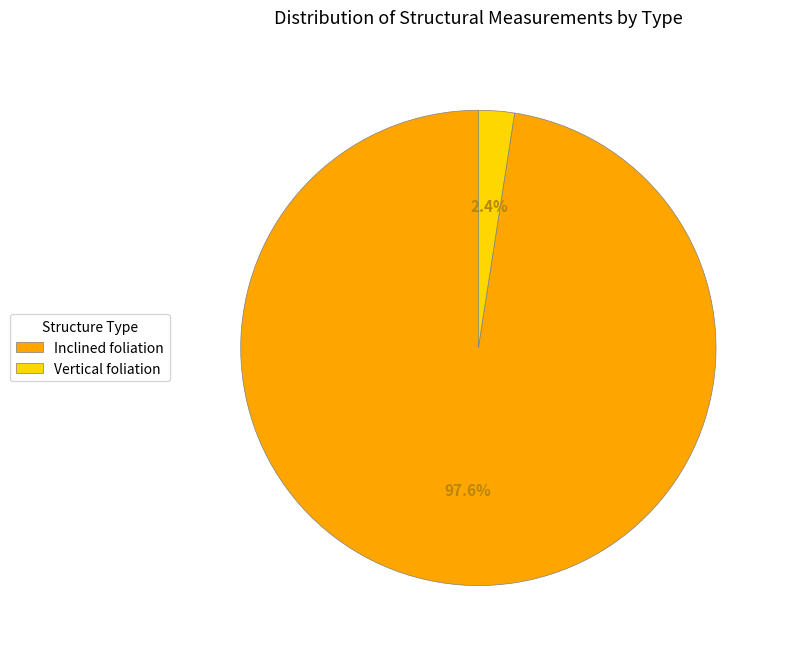

How much of the chart is everything except Vertical foliation?

97.6%